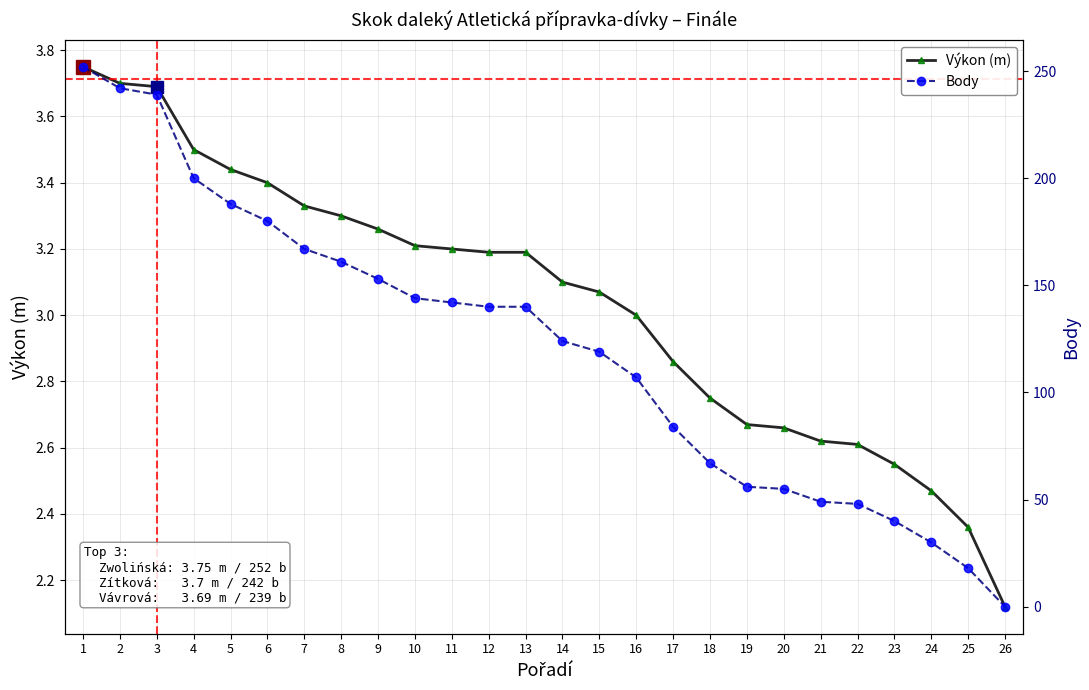

What is the maximum value shown in the chart?

252.0